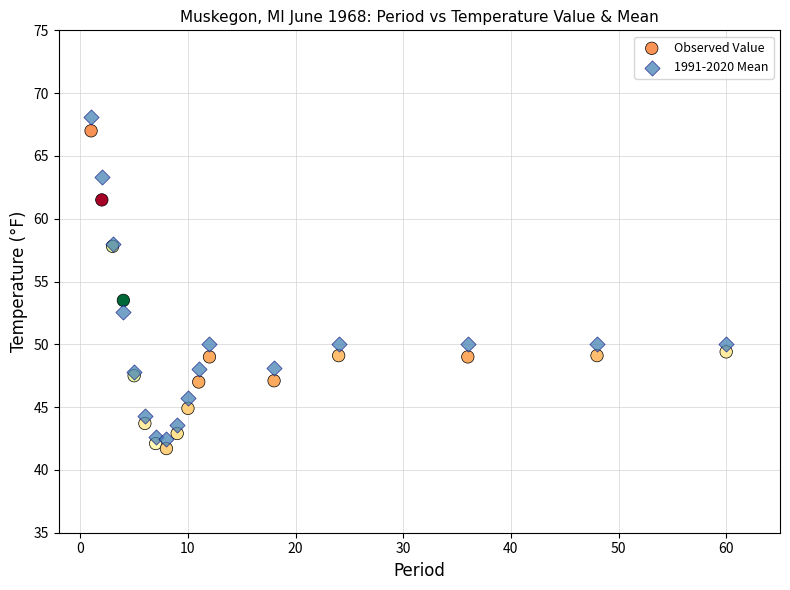

Which series reaches the minimum Y coordinate?

Observed Value